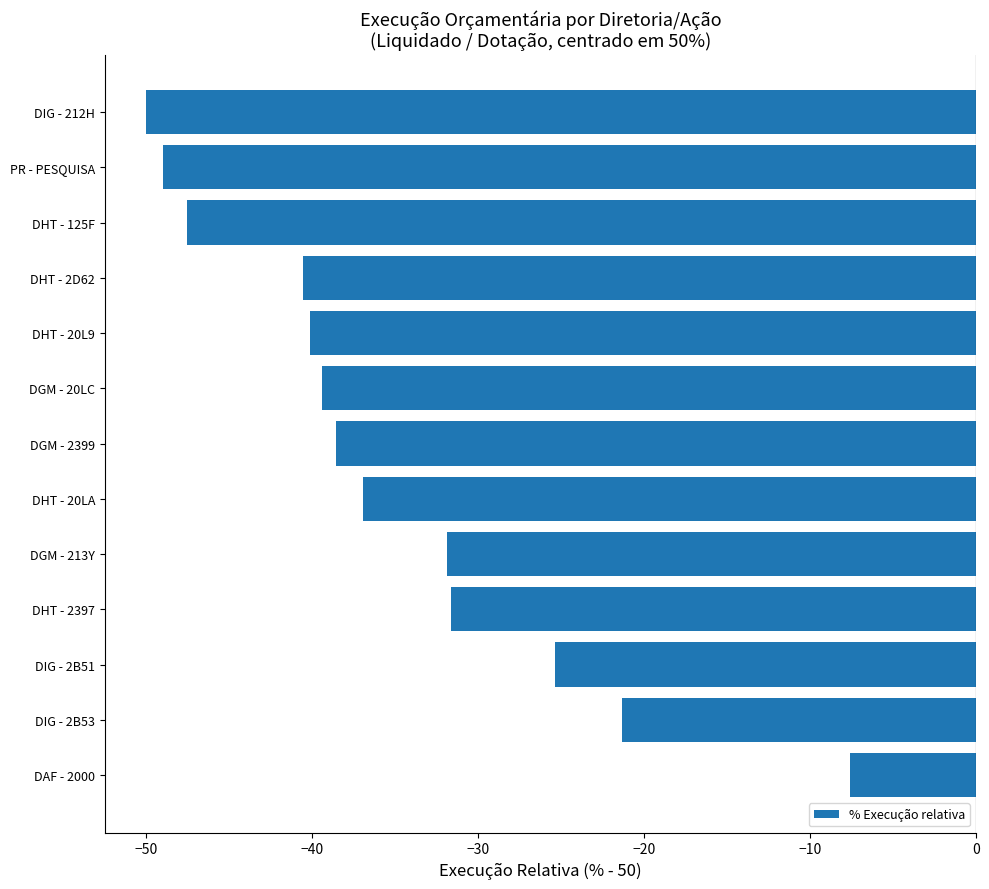

What is the approximate value at DIG - 2B51?

-25.4